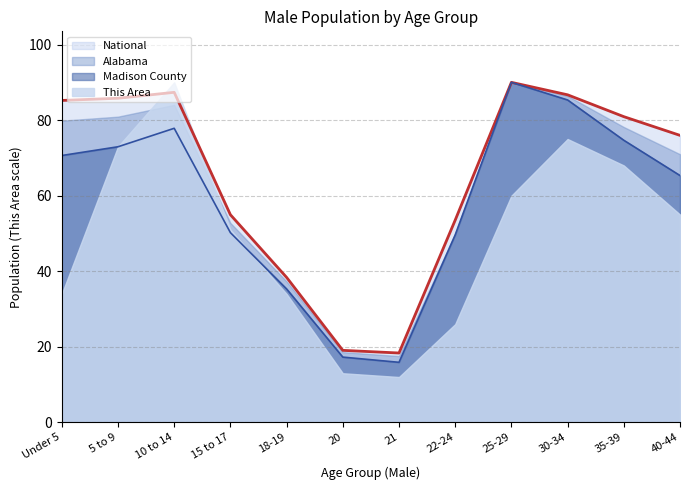

Is it true that Madison County equals 112.7 at 10 to 14?

False